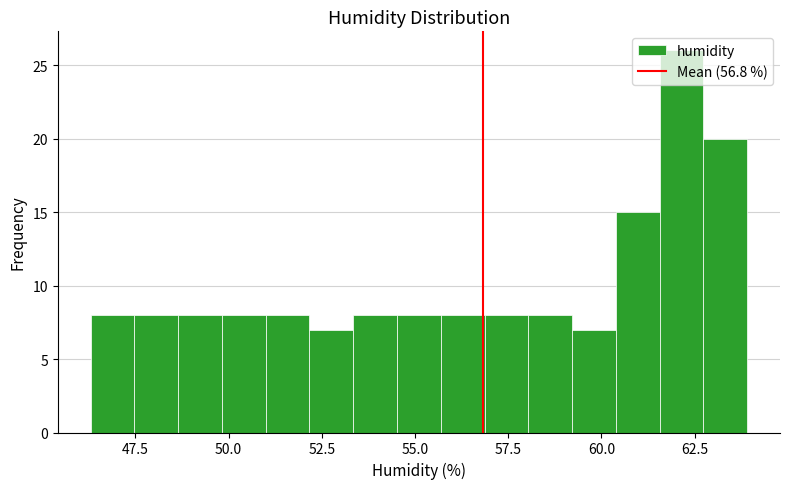

Read against the x-axis, roughly where is the centre of the tallest bar?

62.0